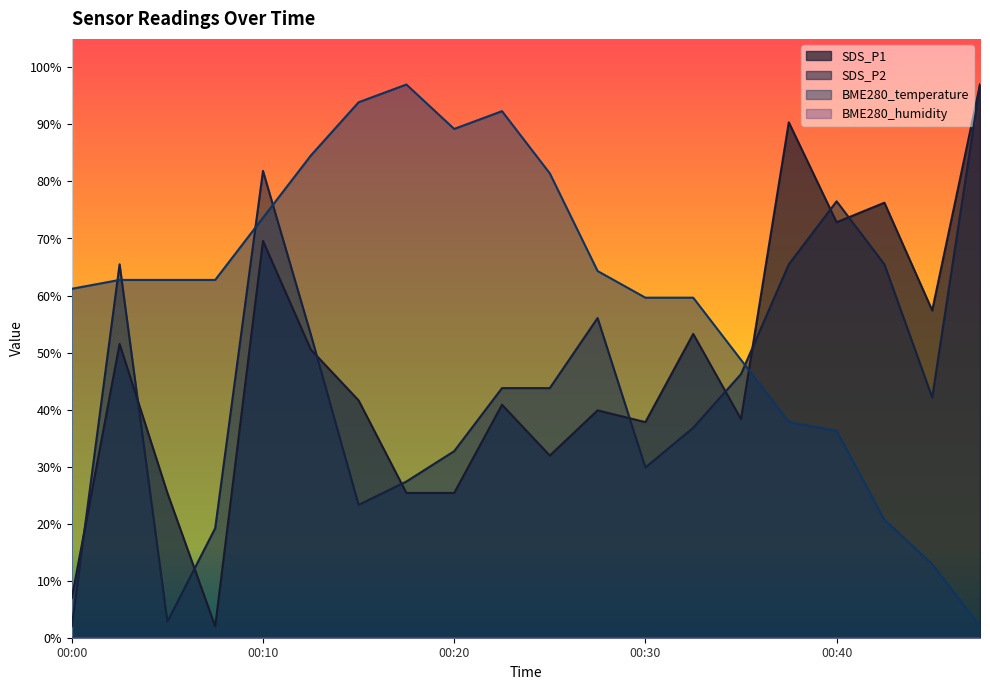

The value of BME280_temperature at 00:43 is 20.7. True or false?

True